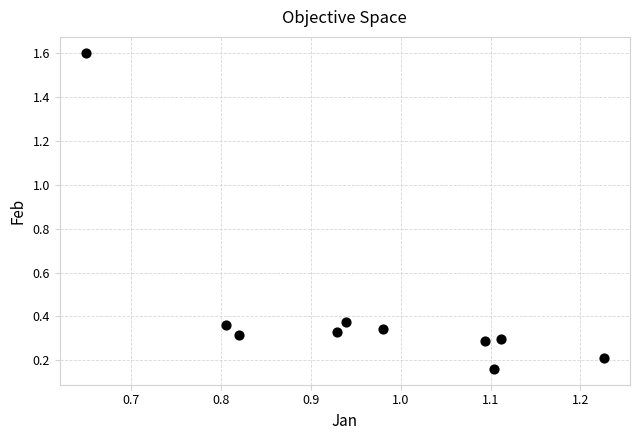

What is the range of X values (max minus min)?

0.6